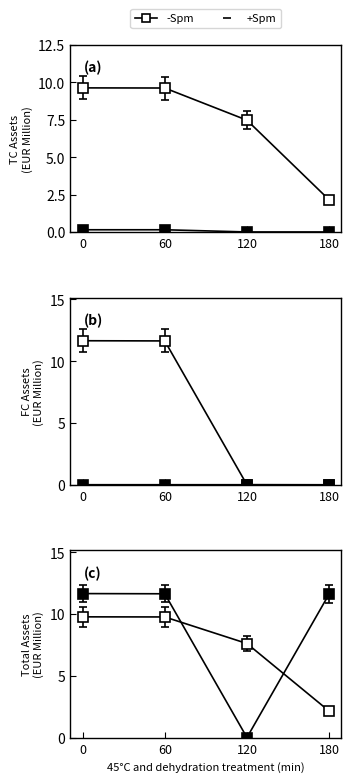

True or false: -Spm TC Sept2021 has more than 2 points higher than both neighbors.

False